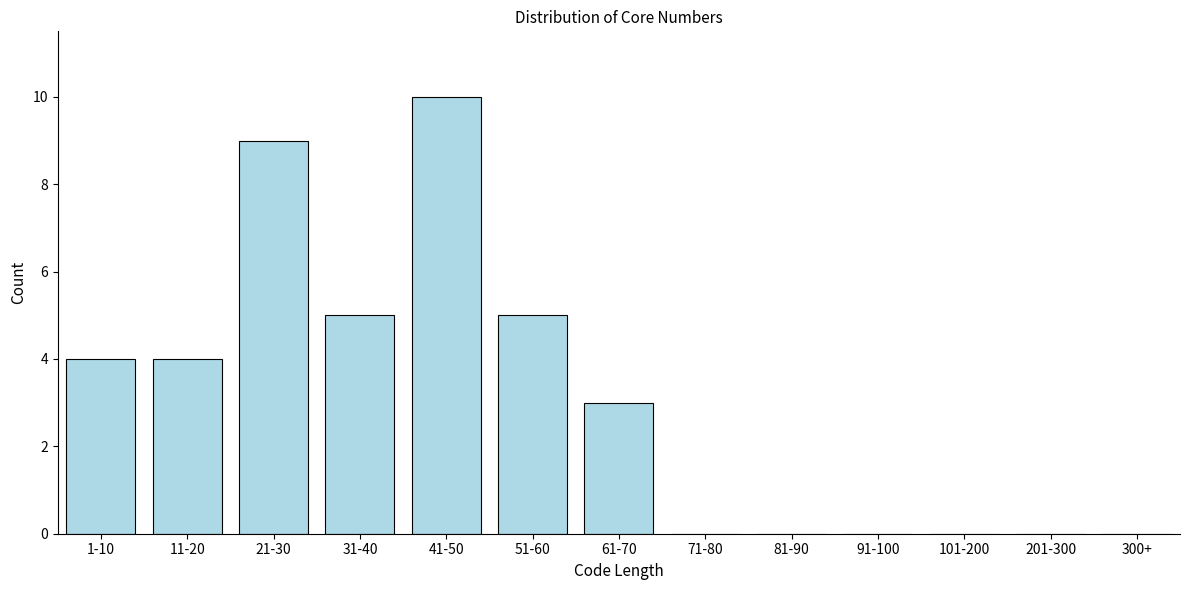

Reading left to right, extract all data points from this chart.

1-10=4	11-20=4	21-30=9	31-40=5	41-50=10	51-60=5	61-70=3	71-80=0	81-90=0	91-100=0	101-200=0	201-300=0	300+=0